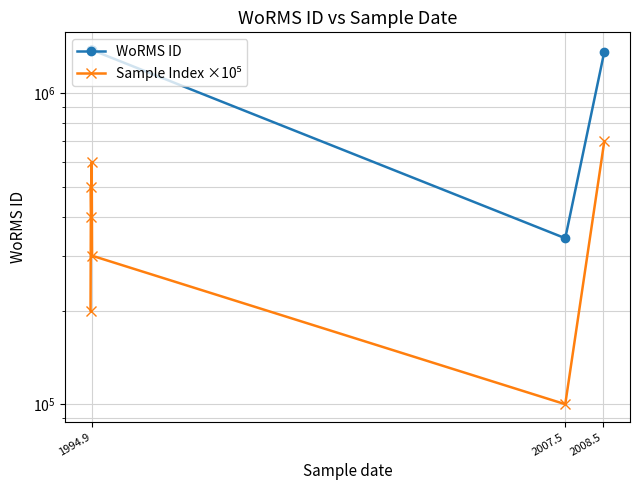

What is the value of the Sample Index ×10⁵ point at the 6th from the left?

100000